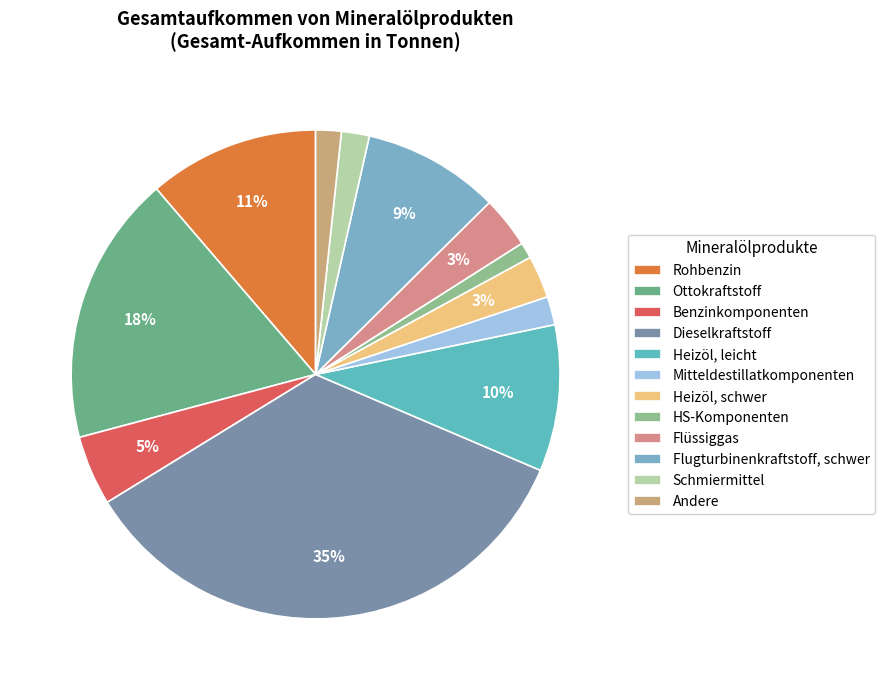

True or false: Ottokraftstoff accounts for 26% of the total.

False